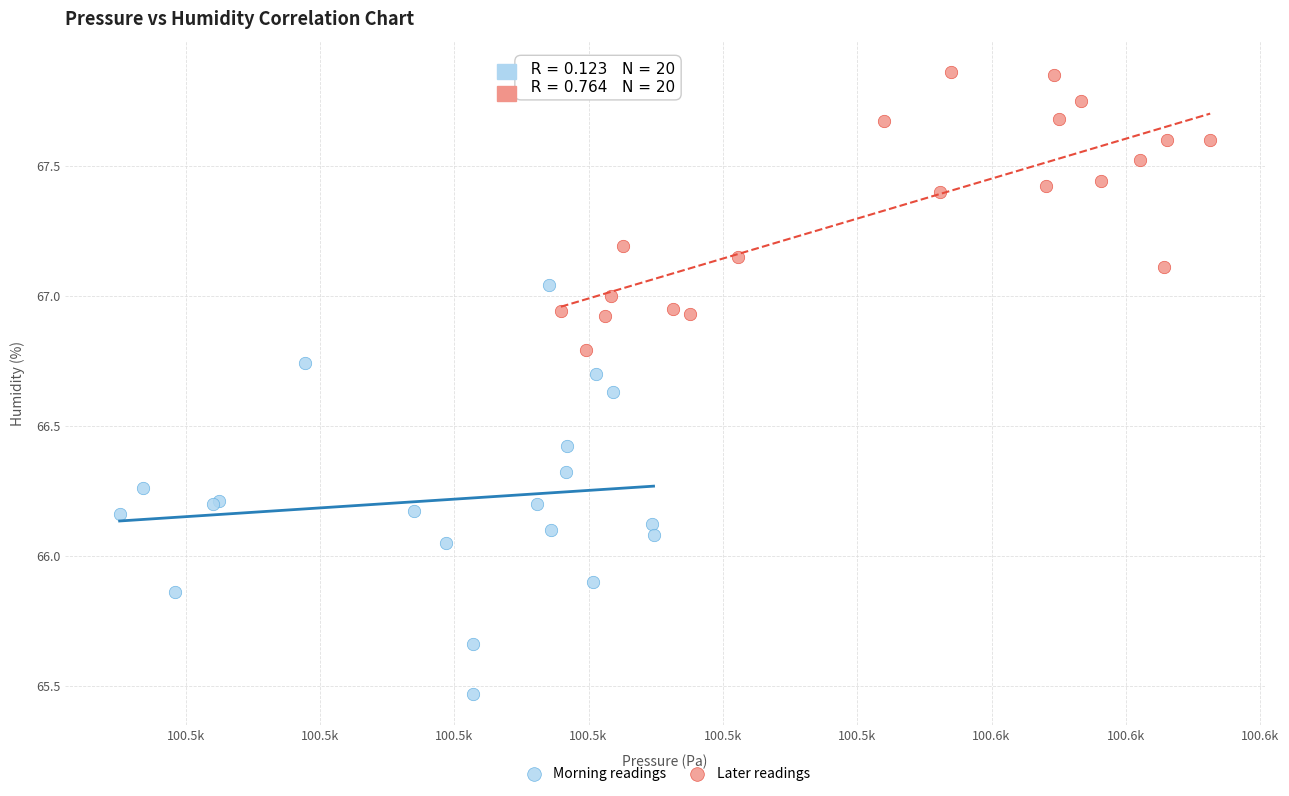

Which series contains the highest Y value?

Later readings